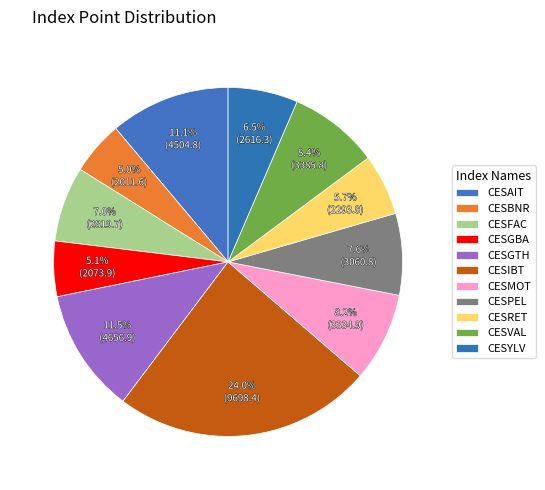

How many slices are in this pie chart?

11